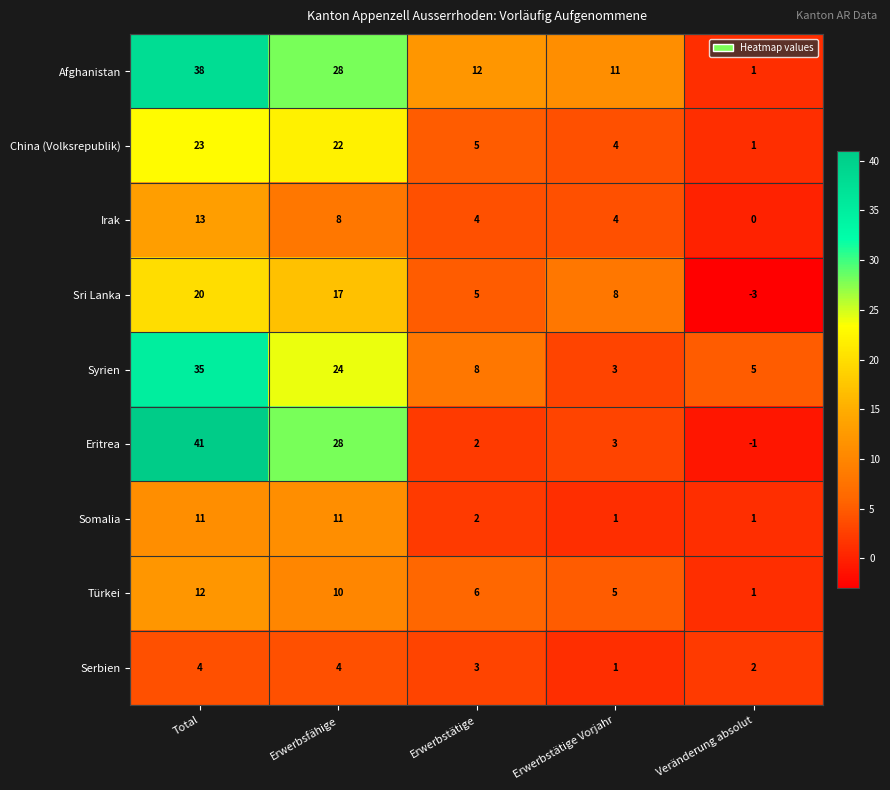

At which label does Irak first exceed 4?

Total